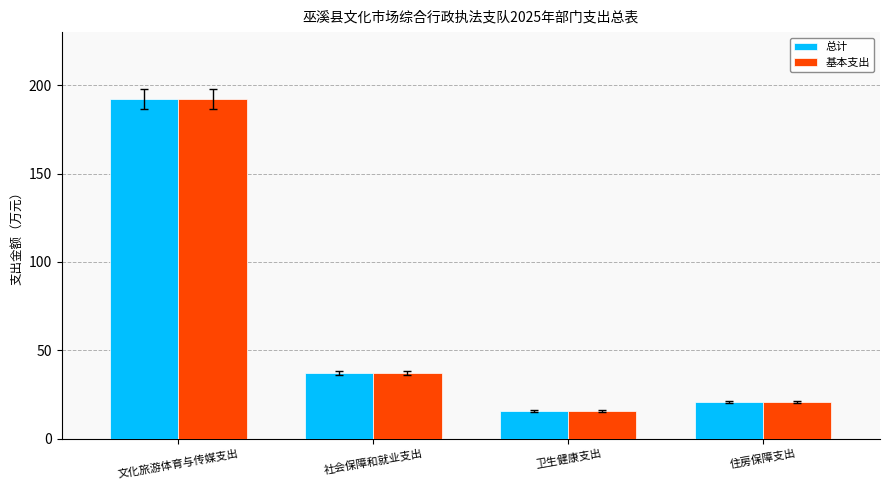

What is the total value across all series at 社会保障和就业支出?

74.4